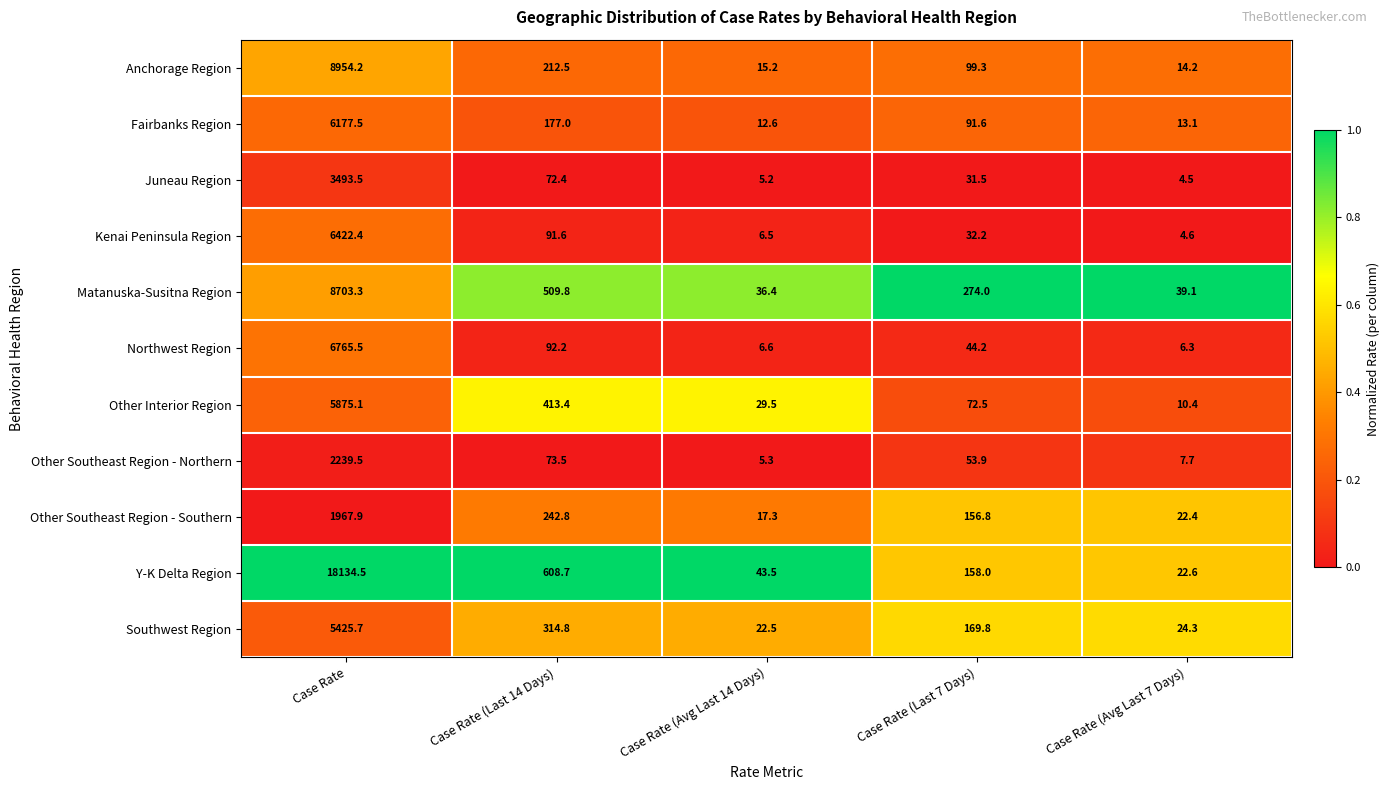

What is the difference between the maximum and minimum values in the Matanuska-Susitna Region series?

8666.9